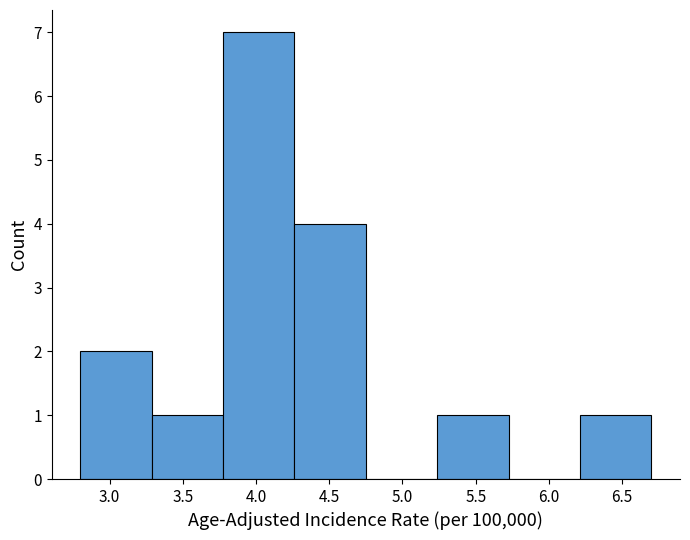

Reading left to right, transcribe this chart: for each bar, give the range it covers on the x-axis and its height. Neither the bar edges nor the heights are printed on the chart, so give them approximately, as read against the axes.

2.80 to 3.30: 2
3.30 to 3.80: 1
3.80 to 4.25: 7
4.25 to 4.75: 4
4.75 to 5.25: 0
5.25 to 5.75: 1
5.75 to 6.20: 0
6.20 to 6.70: 1